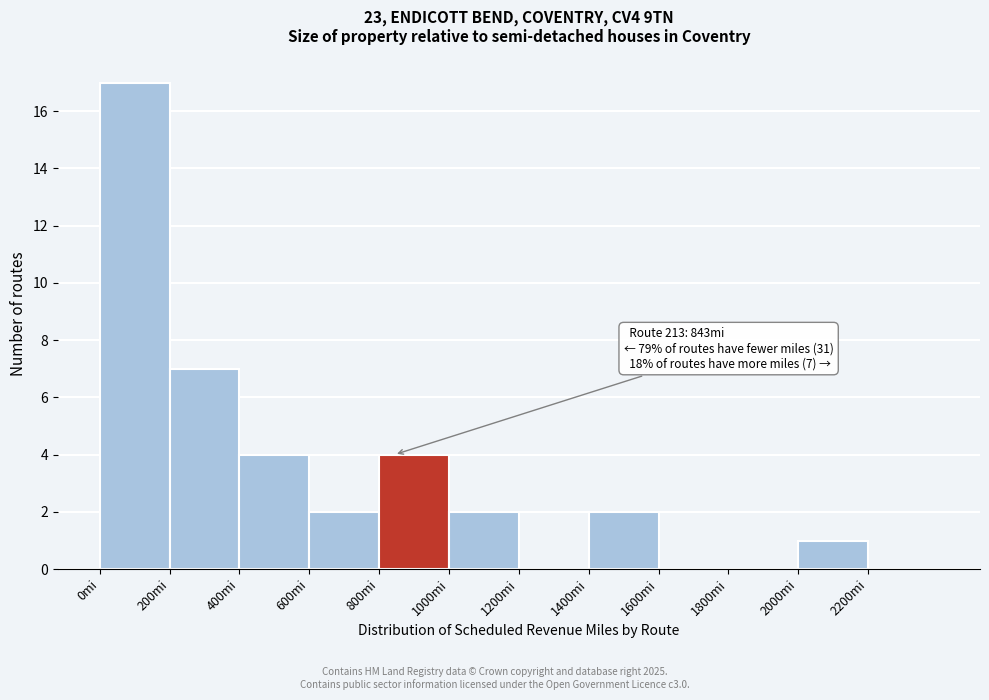

Which range on the x-axis has the tallest bar?

0 to 200